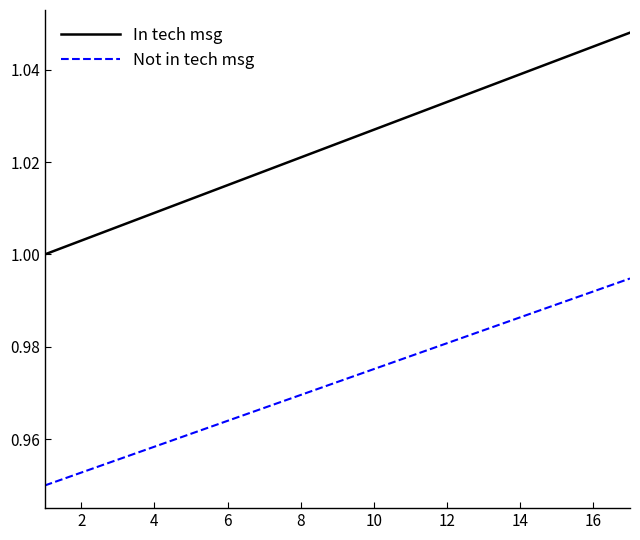

Count the Not in tech msg values in the range 0 to 1.

17